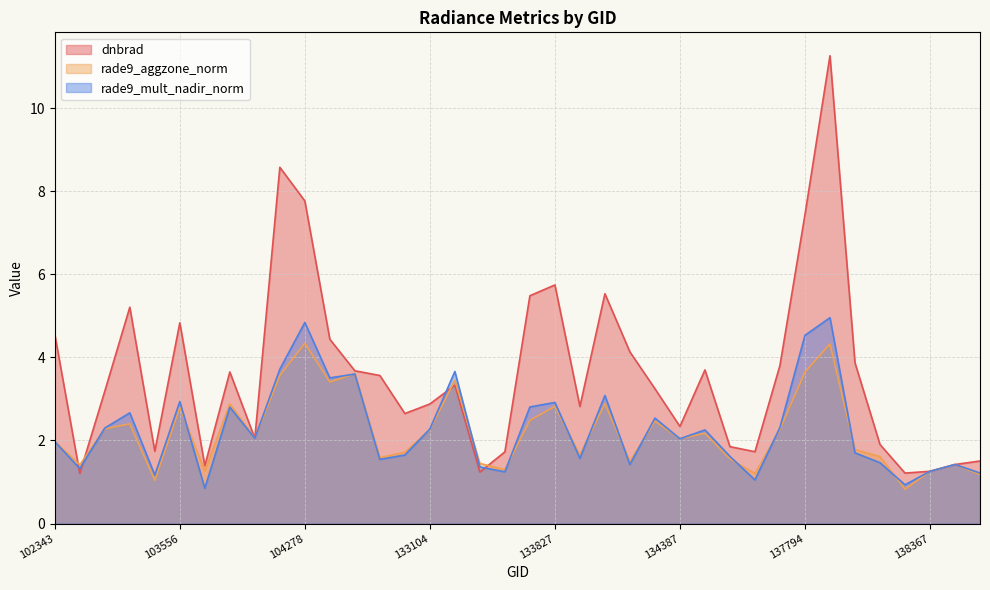

What is the spread (max minus min) of values at 133840?

1.2